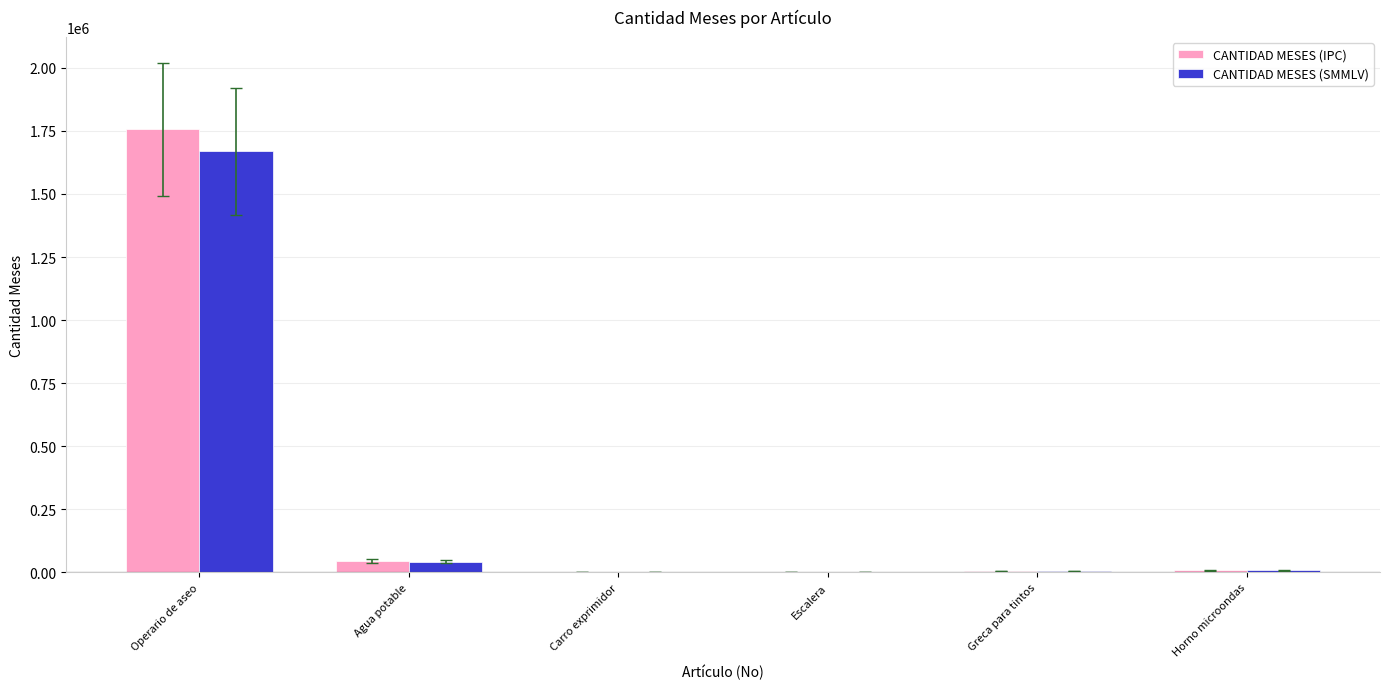

What is the total value across all series at Greca para tintos?

10851.8